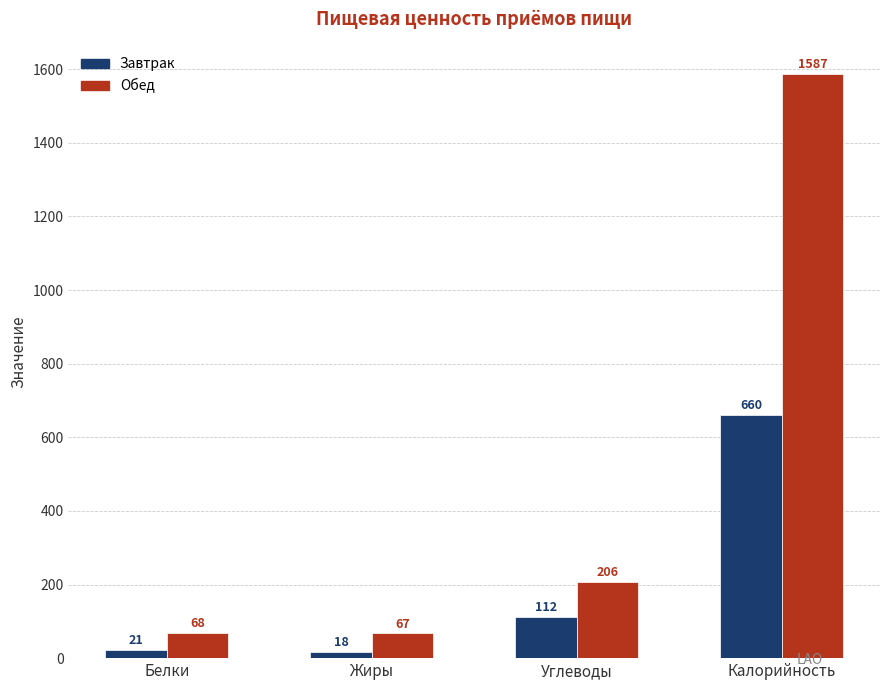

What is the sum of all Завтрак values?

811